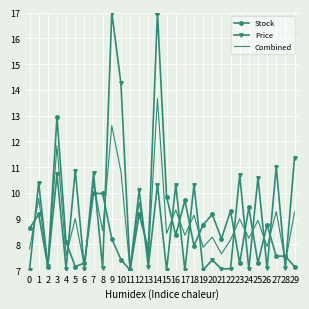

Is it true that Combined equals 13.7 at 18?

False